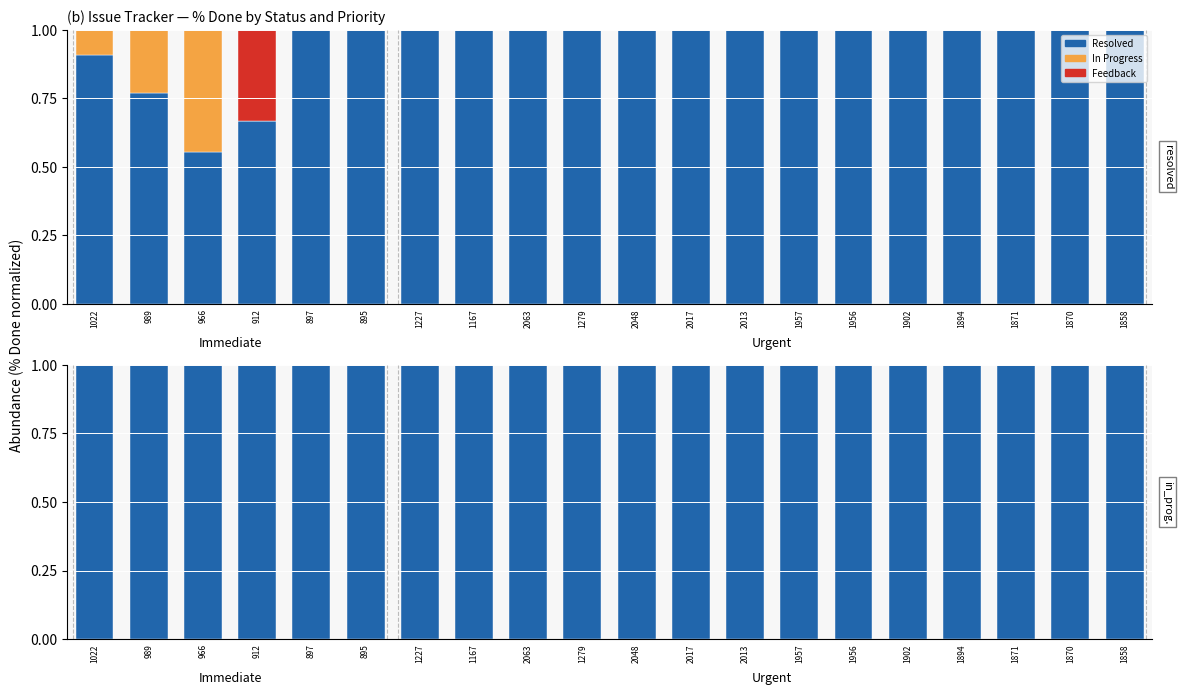

True or false: Feedback has a value of 0.3 at 1167.

False